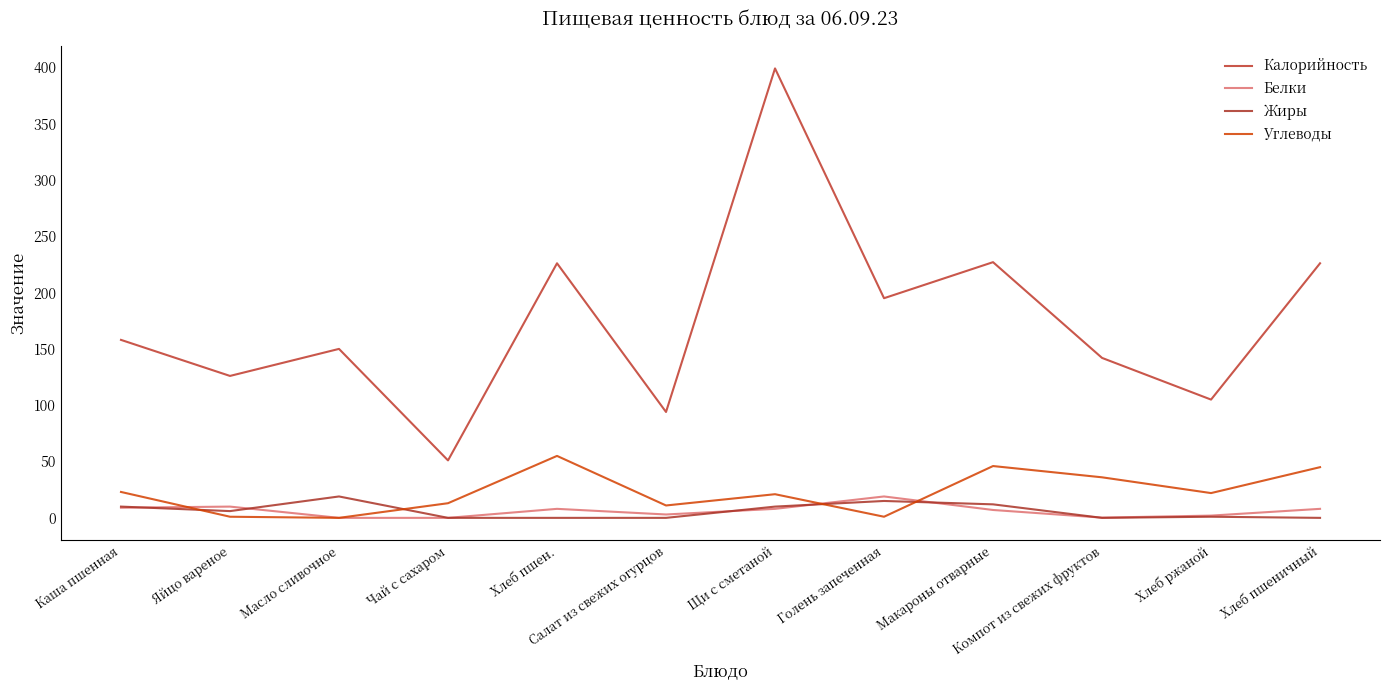

Between Хлеб пшен. and Компот из свежих фруктов, which is larger?

Хлеб пшен.